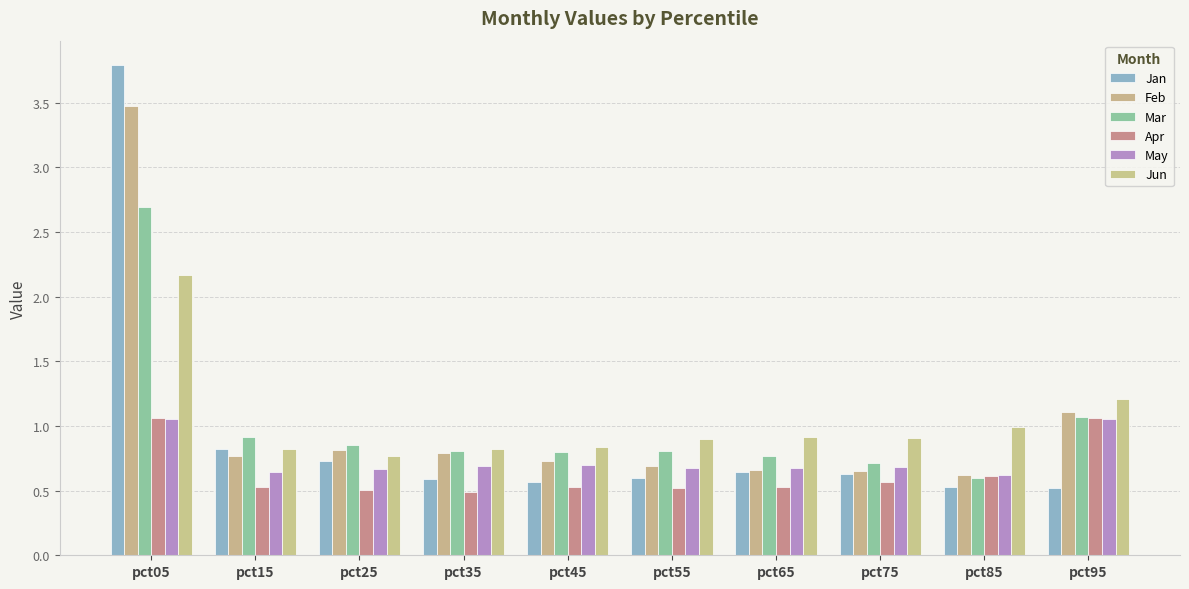

At which label is Mar closest to 1?

pct95